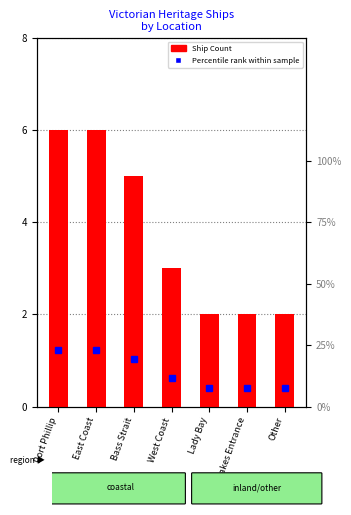

What is the difference between the second highest and second lowest values?

4